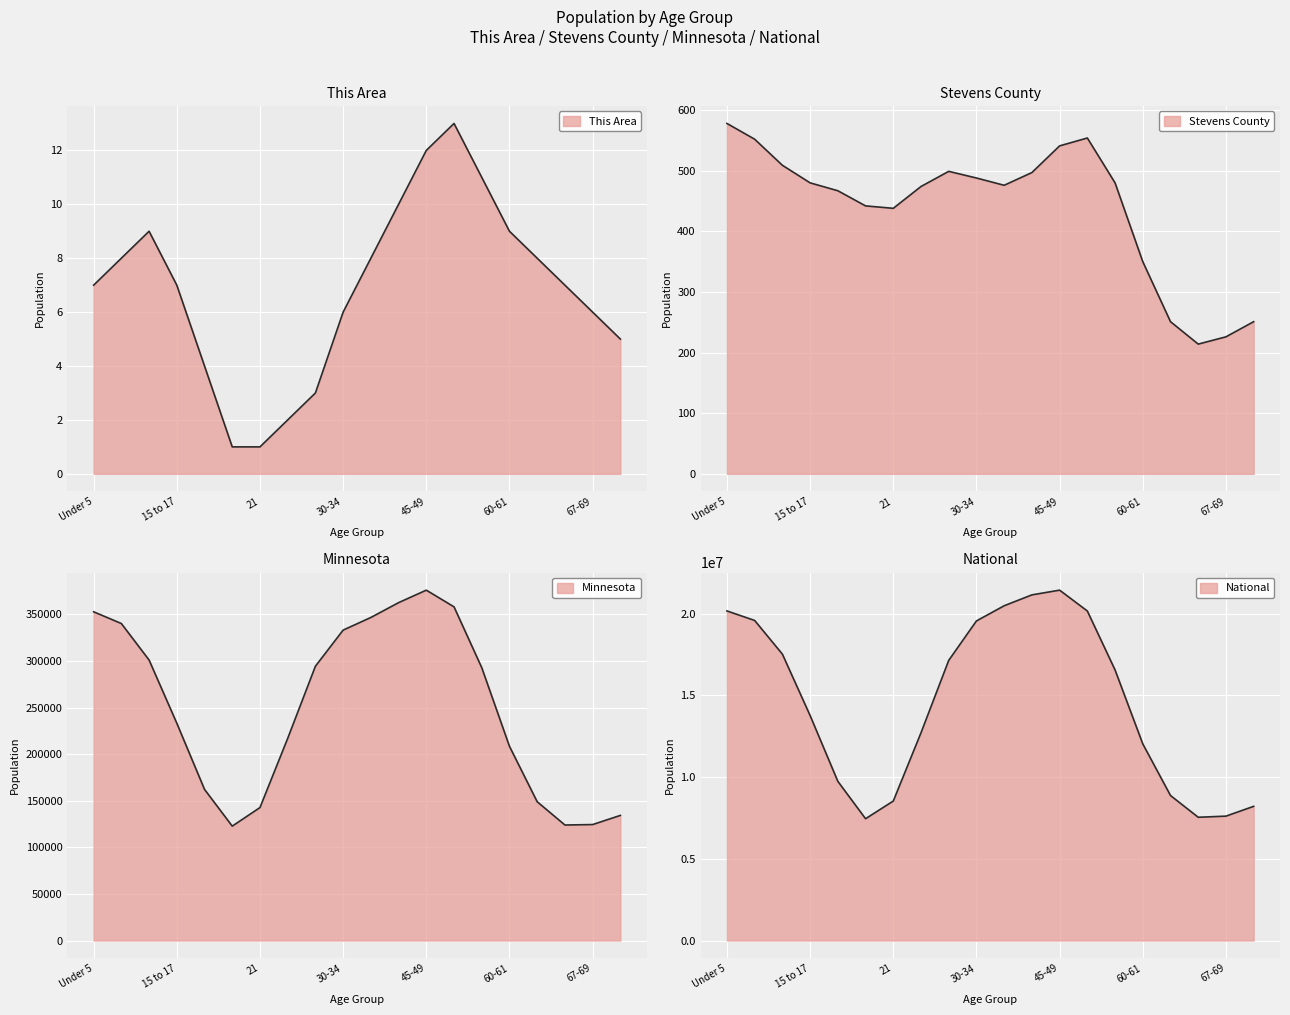

What is the spread (max minus min) of values at 22-24?

12712574